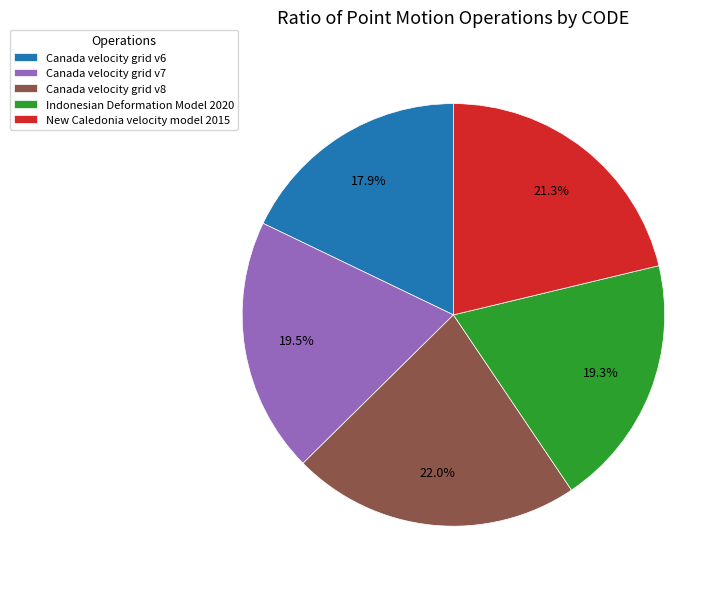

Which slice is the largest?

Canada velocity grid v8